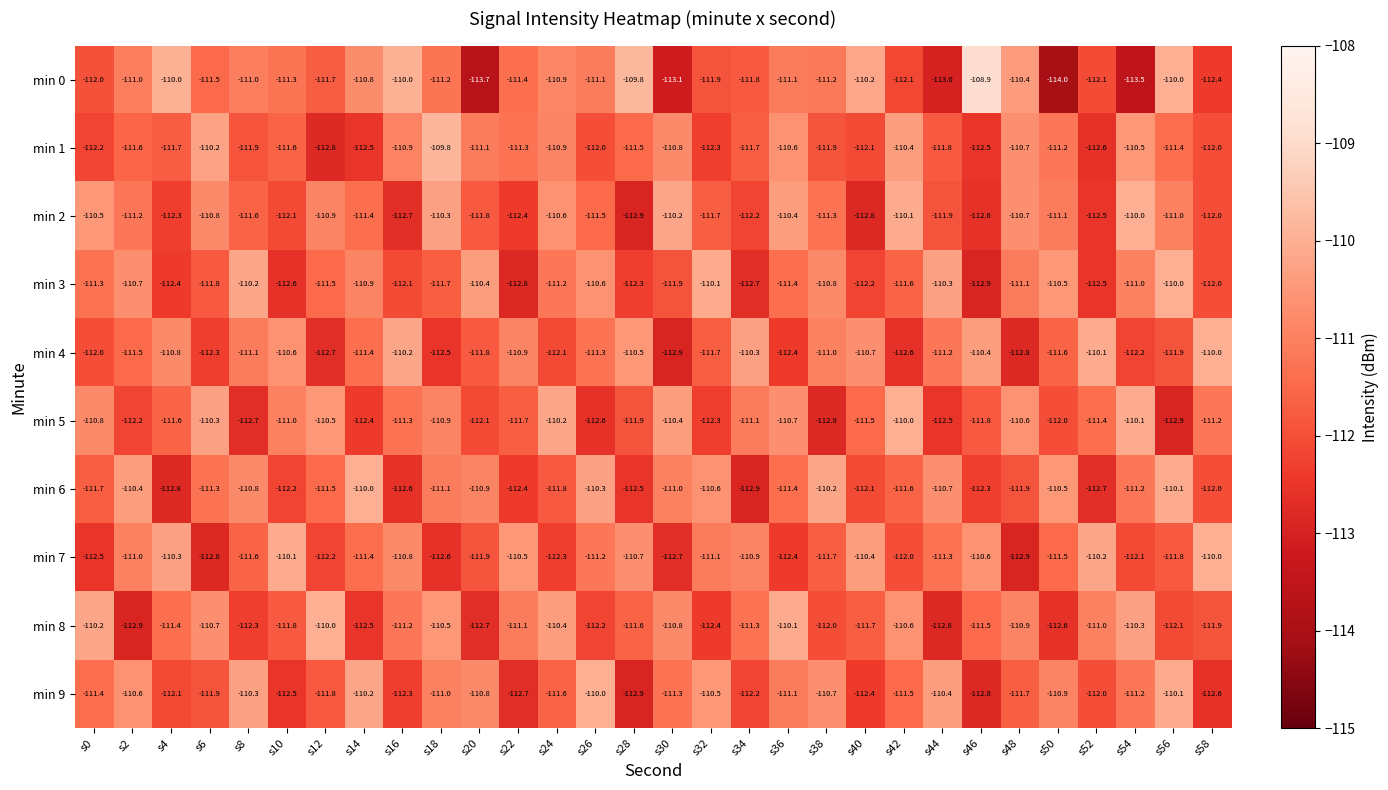

Which category has the highest value in the min 3 series?

s56